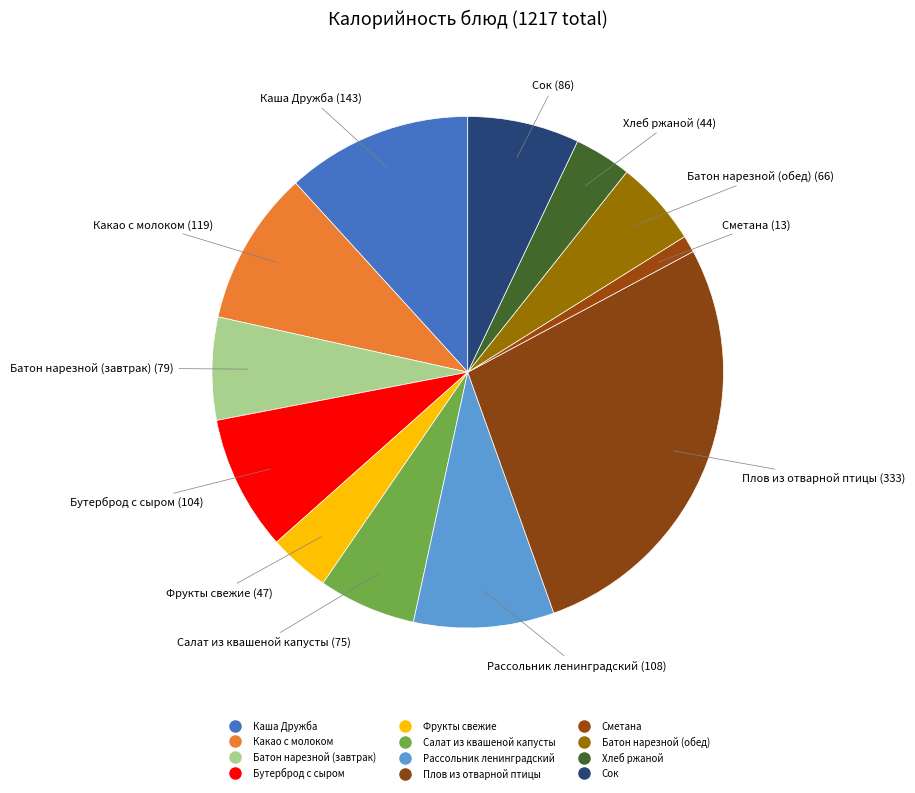

How many segments does this pie chart have?

12